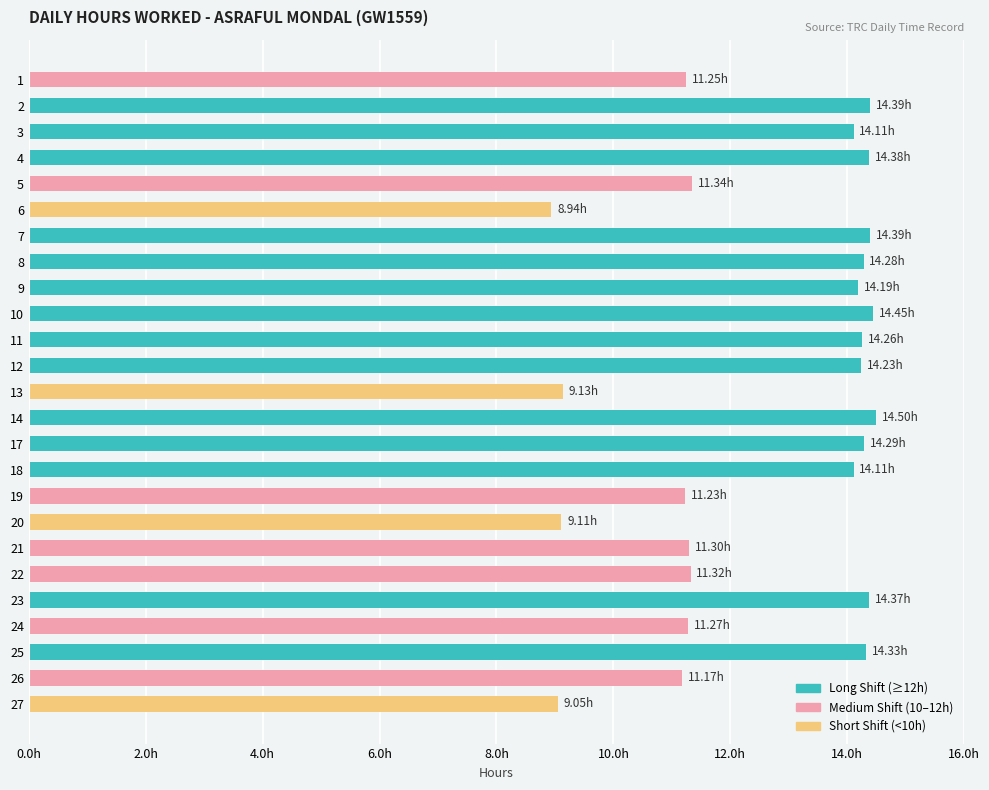

Where does the data first go above 14?

2